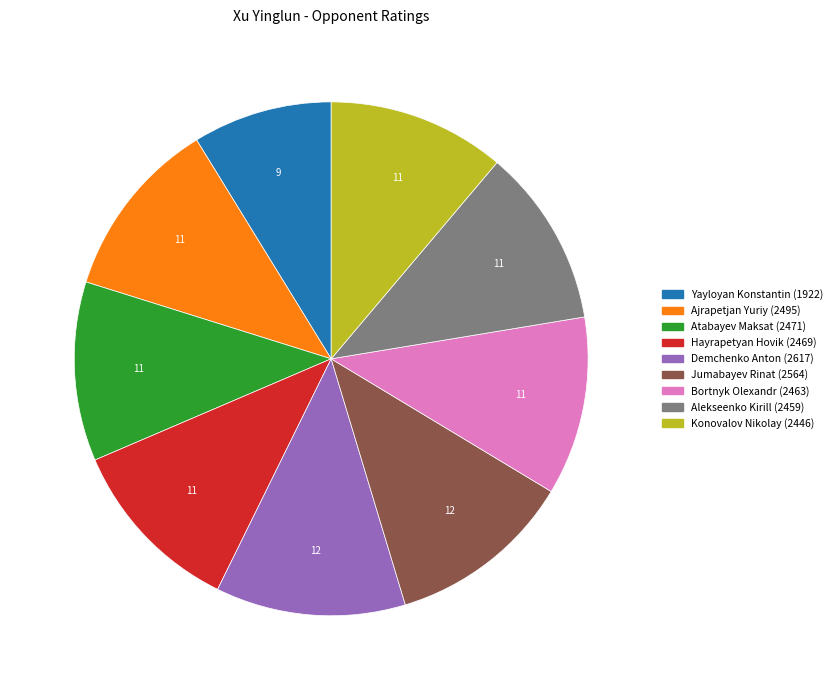

Do Yayloyan Konstantin and Ajrapetjan Yuriy together represent more than half of the pie?

No